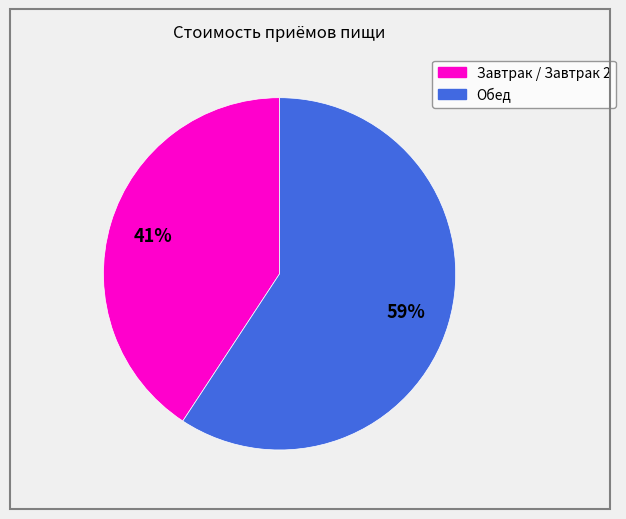

Does any single category account for the majority?

Yes